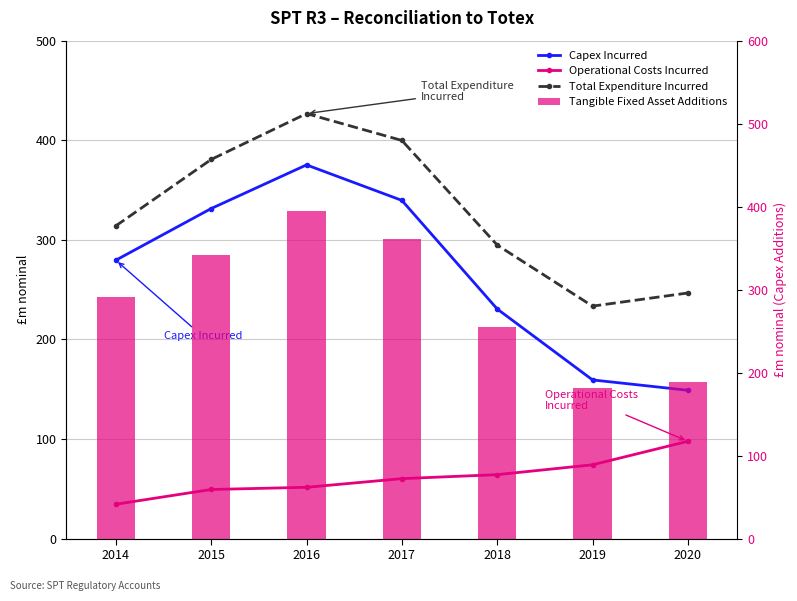

The value of Tangible Fixed Asset Additions at 2018 is 53.2. True or false?

False